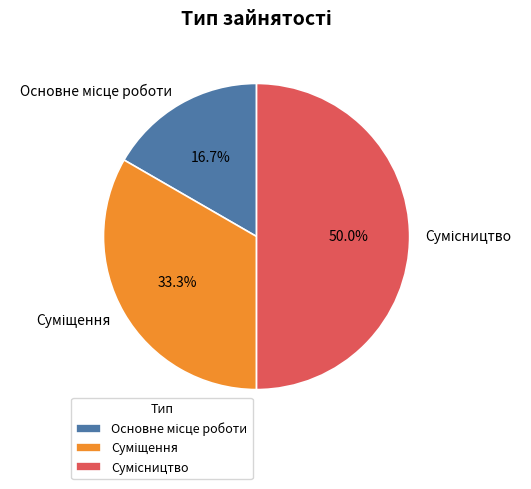

To the nearest percent, what portion does Сумісництво represent?

50%